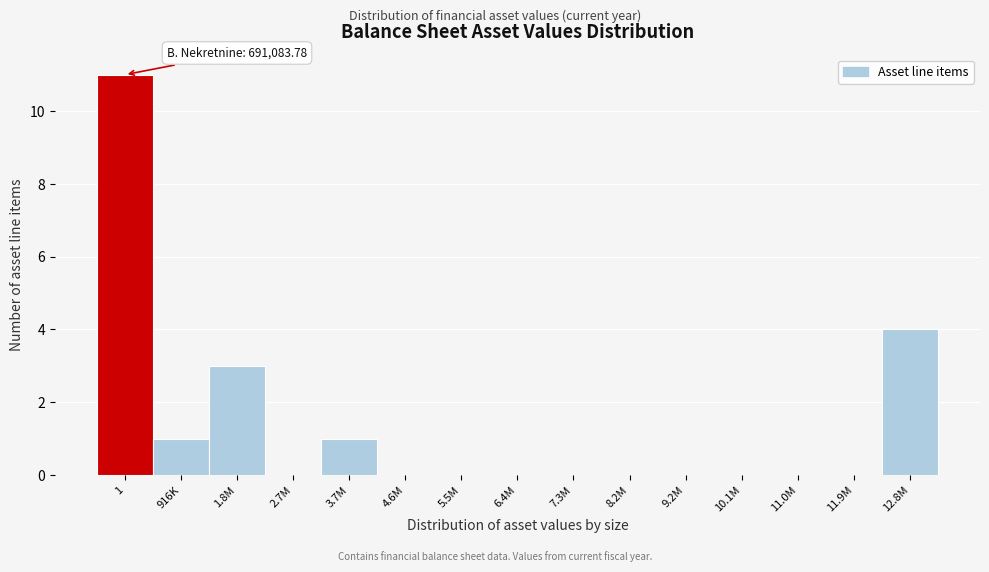

Reading left to right, extract all data points from this chart.

1=11	916K=1	1.8M=3	2.7M=0	3.7M=1	4.6M=0	5.5M=0	6.4M=0	7.3M=0	8.2M=0	9.2M=0	10.1M=0	11.0M=0	11.9M=0	12.8M=4